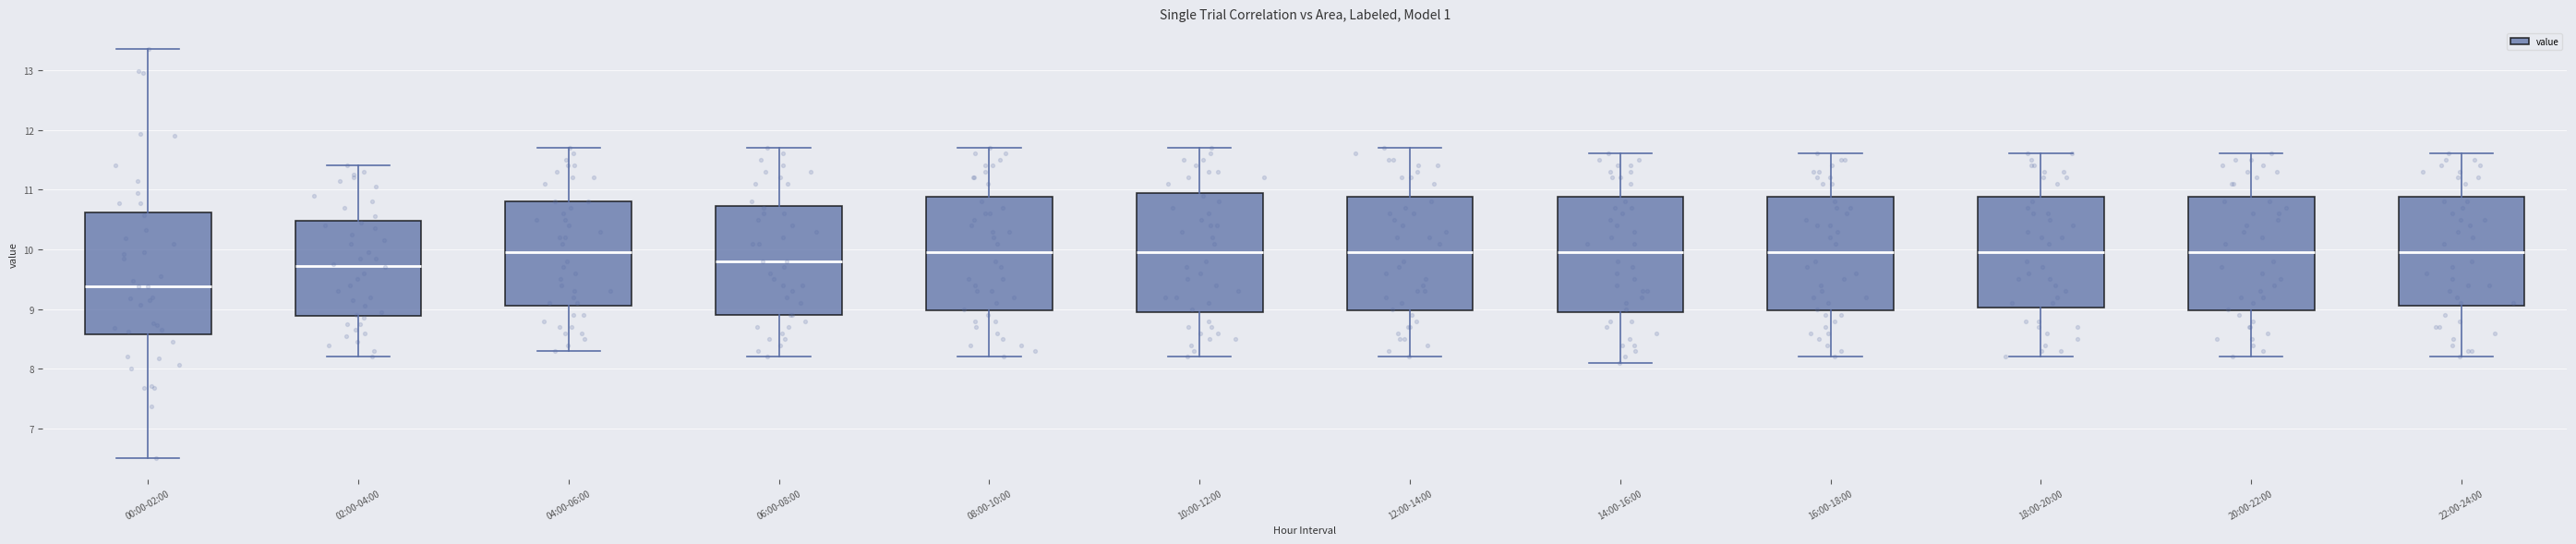

Where is the lower edge of the box for 12:00-14:00 on the y-axis? The values are not printed on the chart, so give them approximately, as read against the axis.

9.0